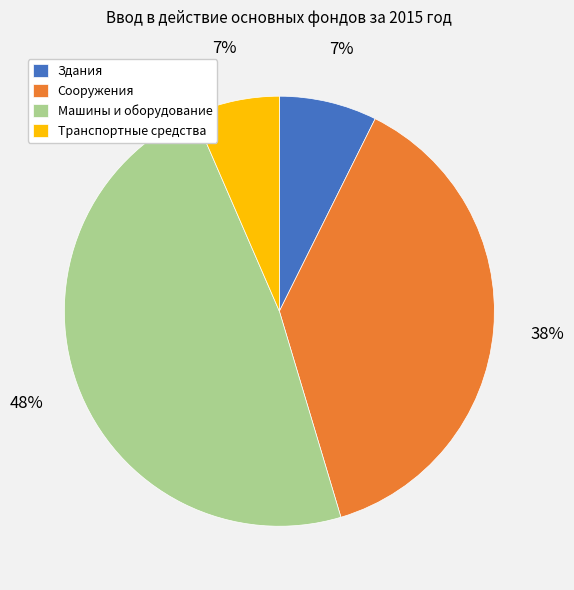

What is the ratio of the value at Транспортные средства to the value at Сооружения?

0.2